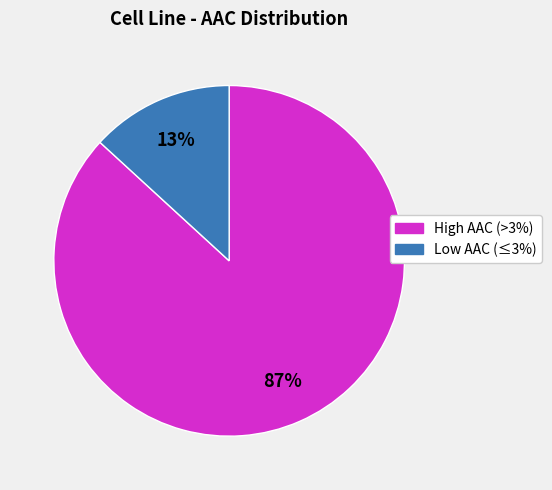

Count the number of slices in the pie.

2